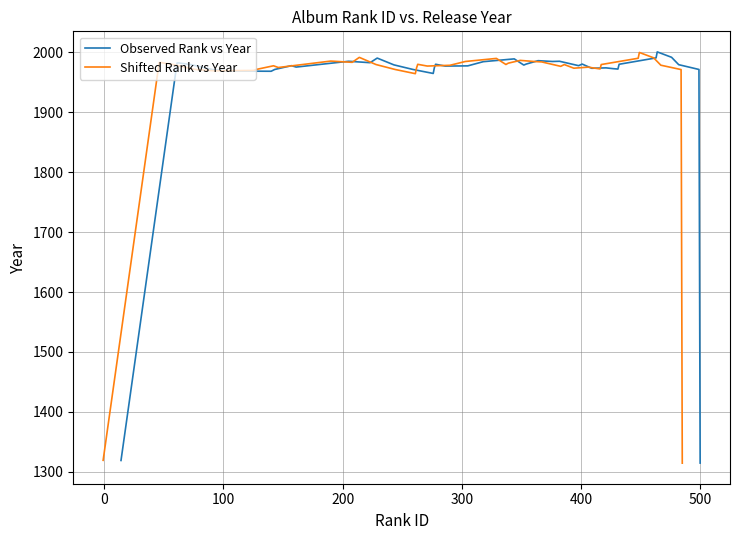

What is the minimum value for Observed Rank vs Year?

1314.3